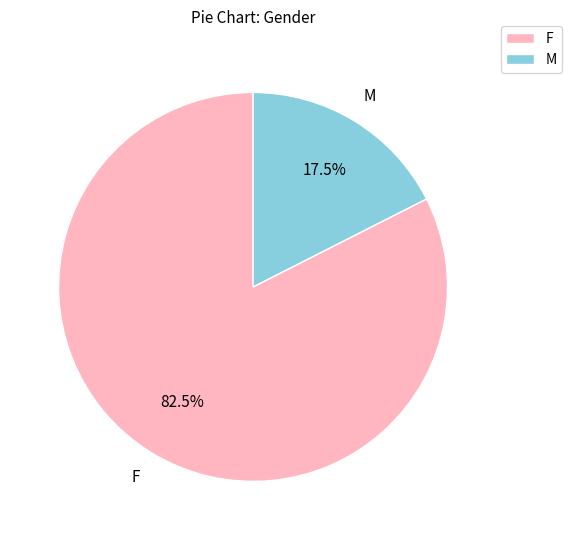

What is the ratio of the value at F to the value at M?

4.7